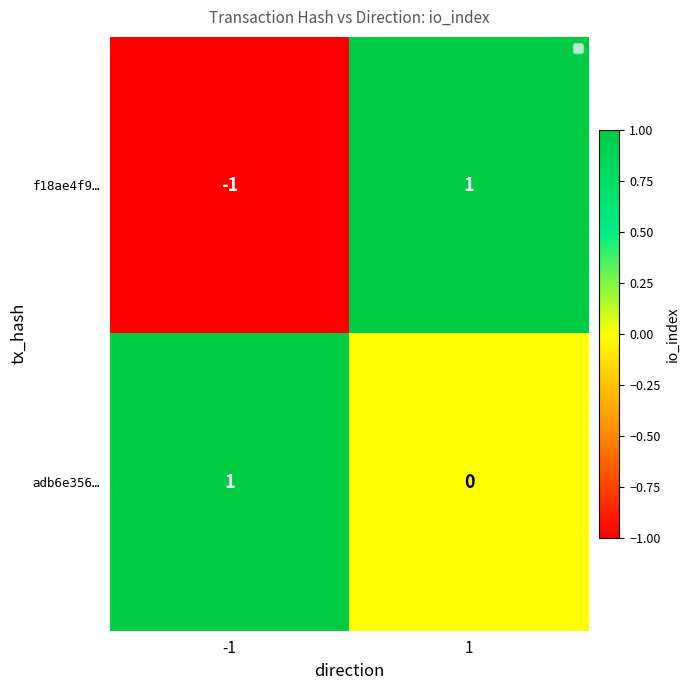

Rank the series at -1 from highest to lowest value.

adb6e356…, f18ae4f9…